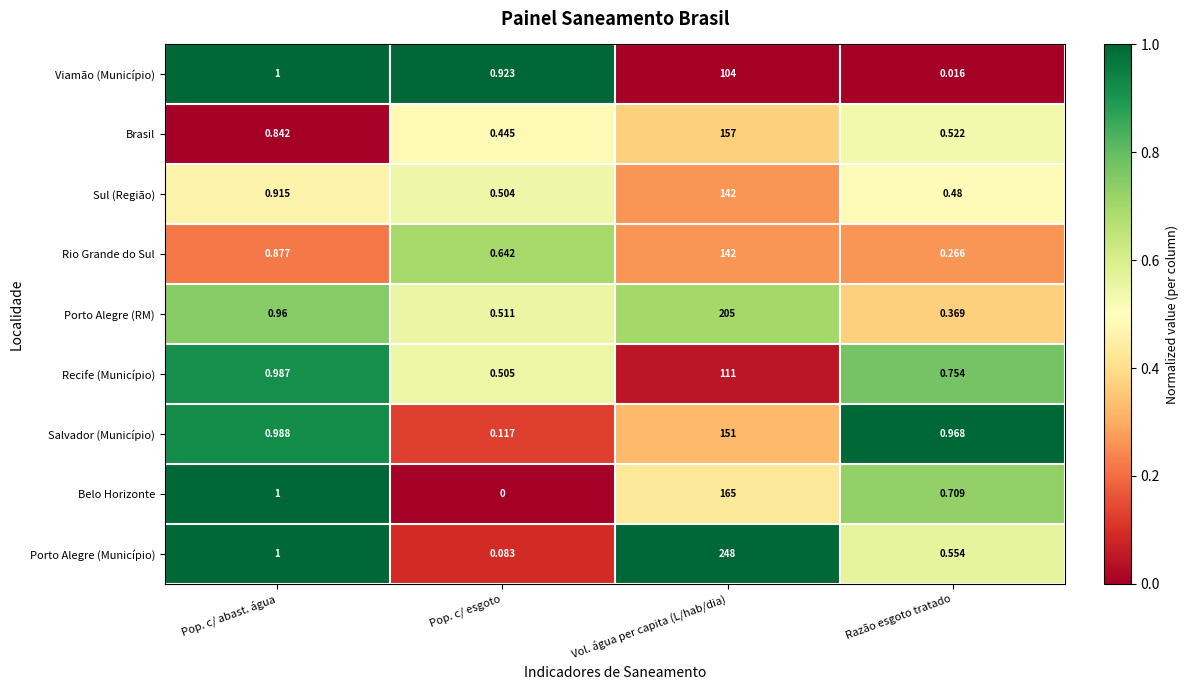

Rank the series at Pop. c/ esgoto from highest to lowest value.

Viamão (Município), Rio Grande do Sul, Porto Alegre (RM), Recife (Município), Sul (Região), Brasil, Salvador (Município), Porto Alegre (Município), Belo Horizonte